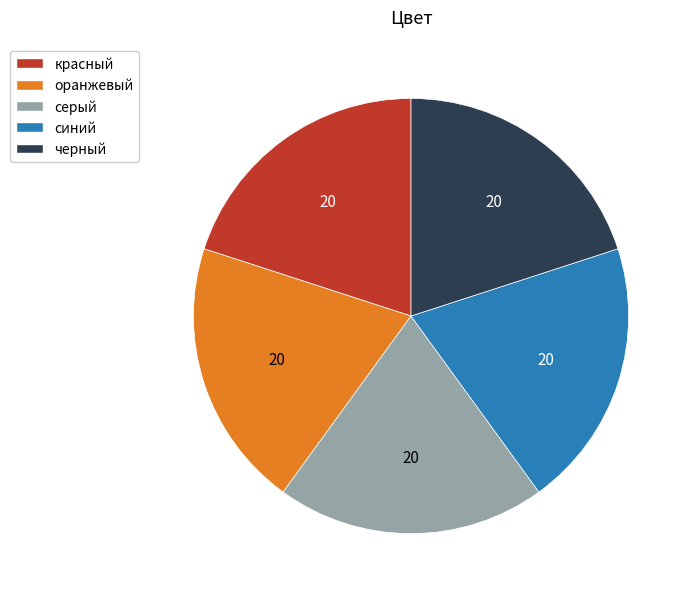

Is it true that черный is 20% of the pie?

True